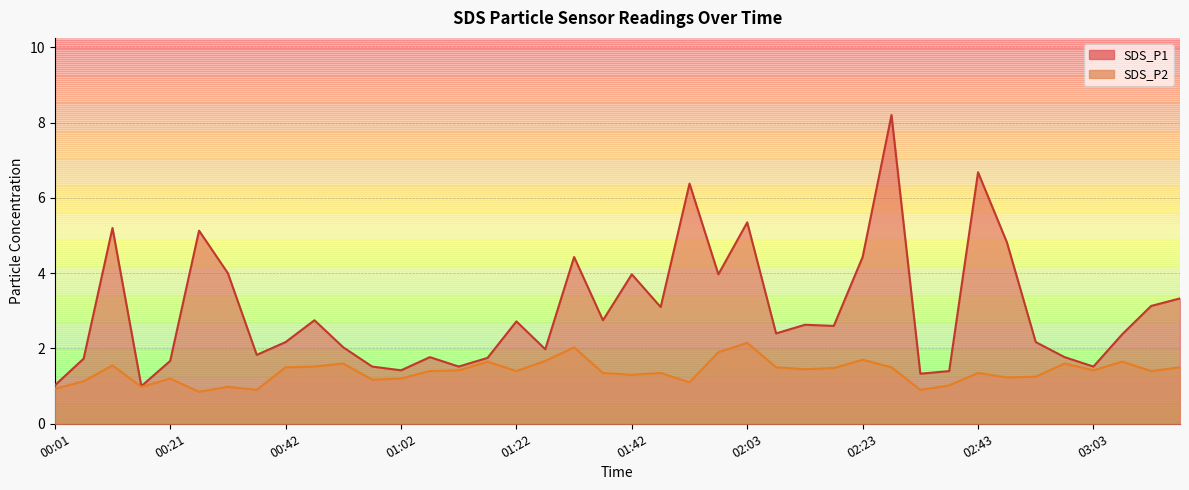

True or false: SDS_P1 has a value of 1.3 at 03:13.

False